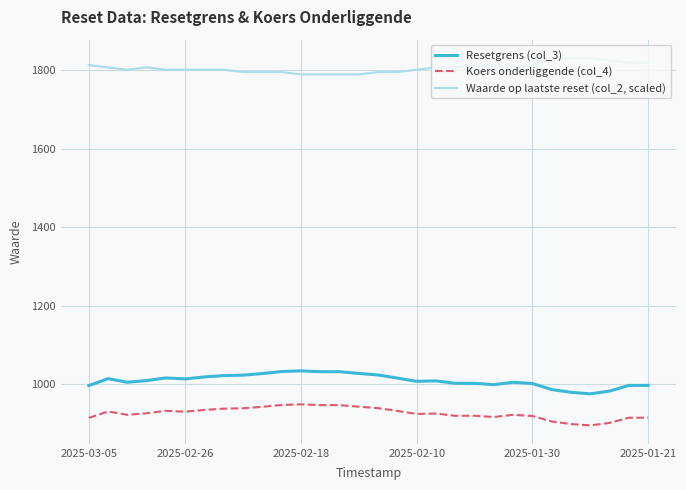

Which series has the largest range (max minus min)?

Resetgrens (col_3)